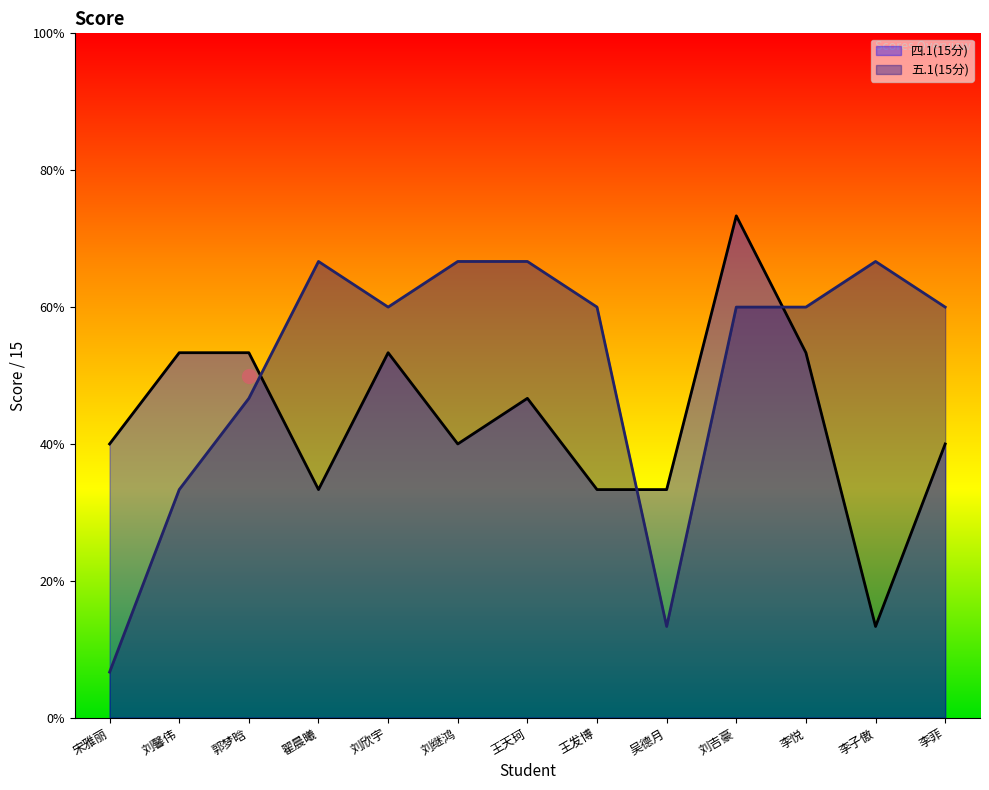

What are all the series names shown in the legend?

四.1(15分), 五.1(15分)